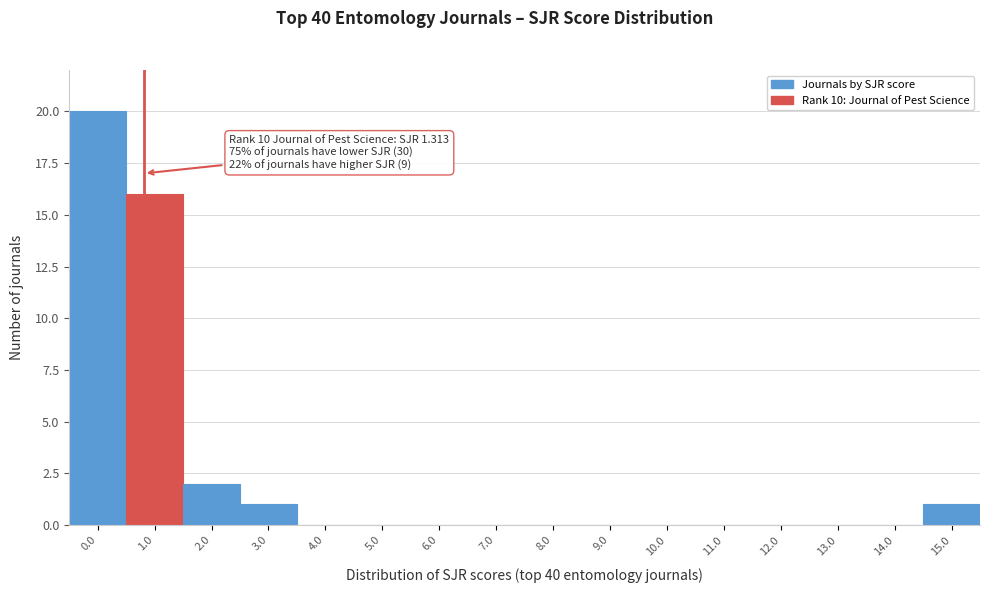

Reading right to left, what are all the values shown in this chart?

15.0=1	14.0=0	13.0=0	12.0=0	11.0=0	10.0=0	9.0=0	8.0=0	7.0=0	6.0=0	5.0=0	4.0=0	3.0=1	2.0=2	1.0=16	0.0=20